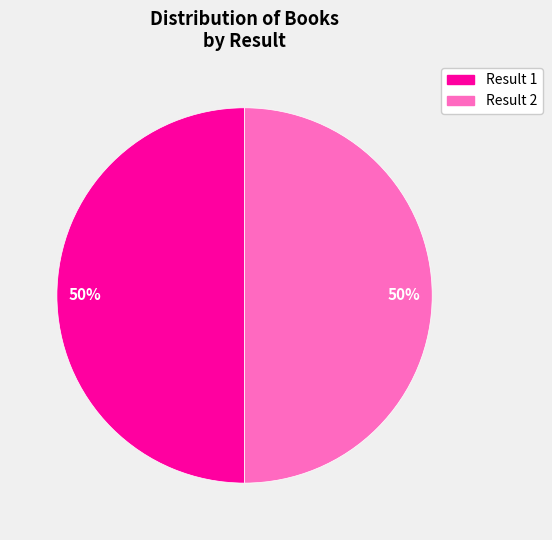

To the nearest percent, what is the average slice percentage?

50%